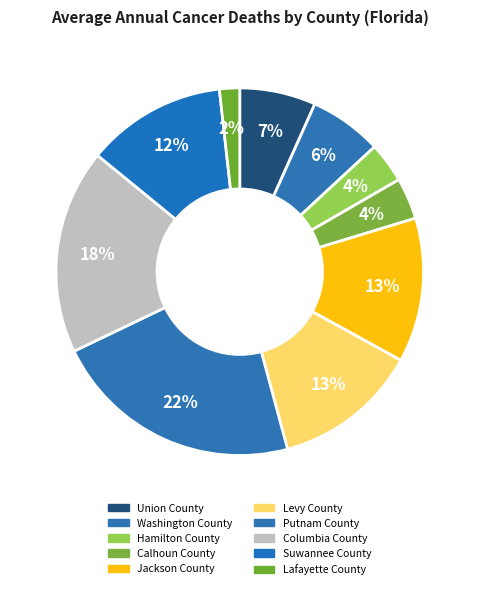

Count the number of slices in the pie.

10